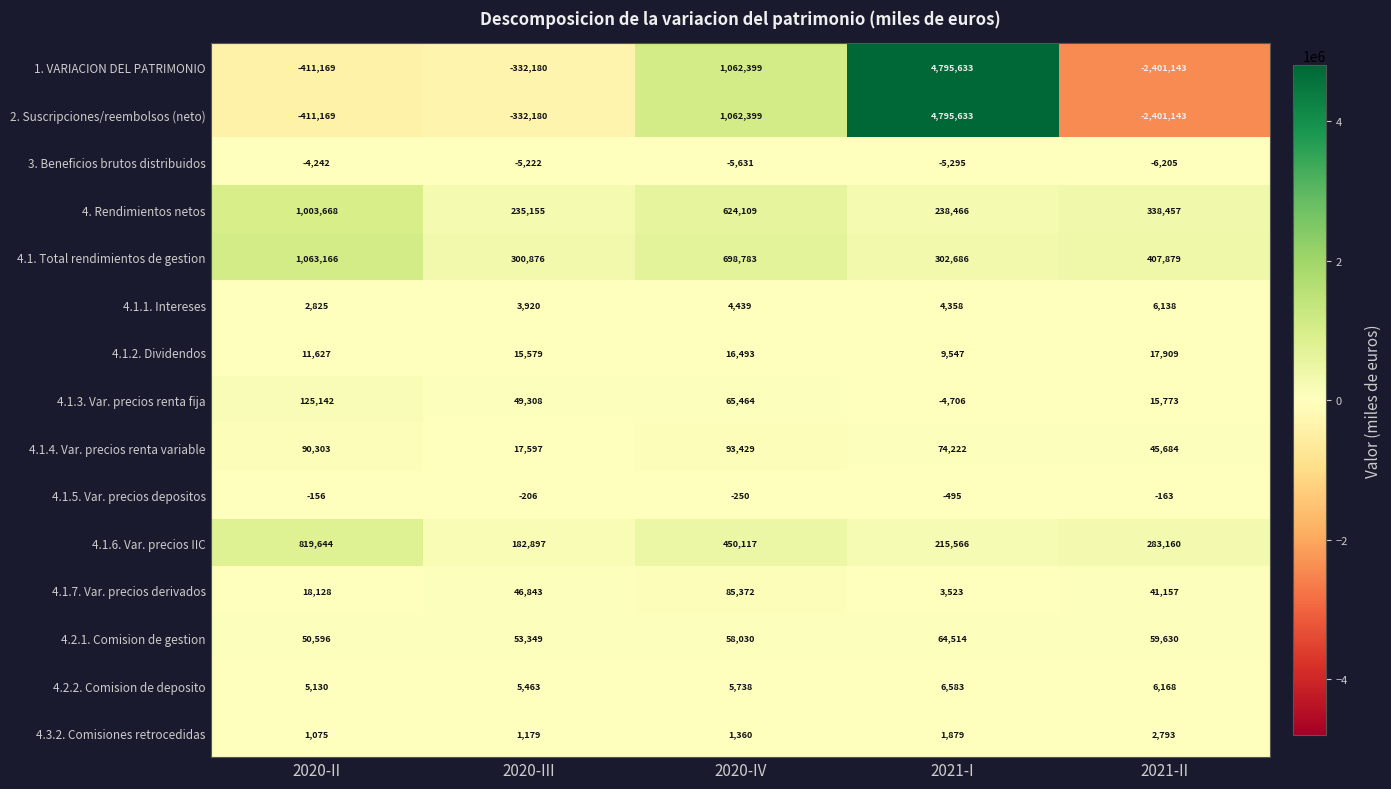

What is the smallest value displayed?

-2401143